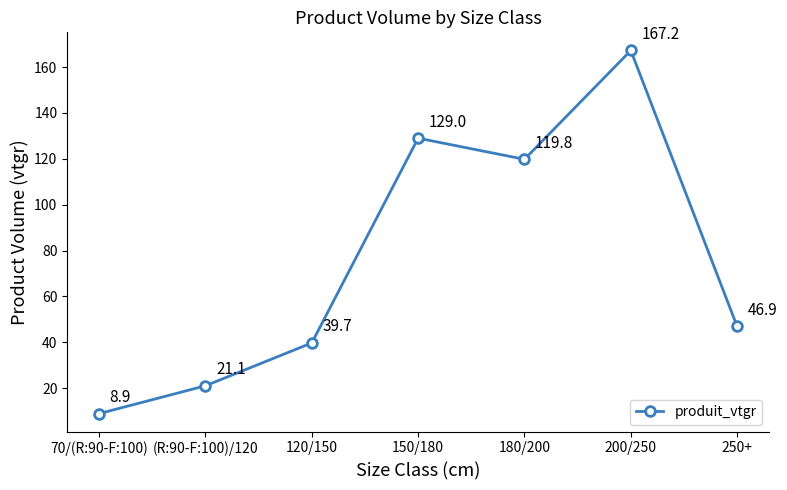

What is the value of the 5th point from the left?

119.8